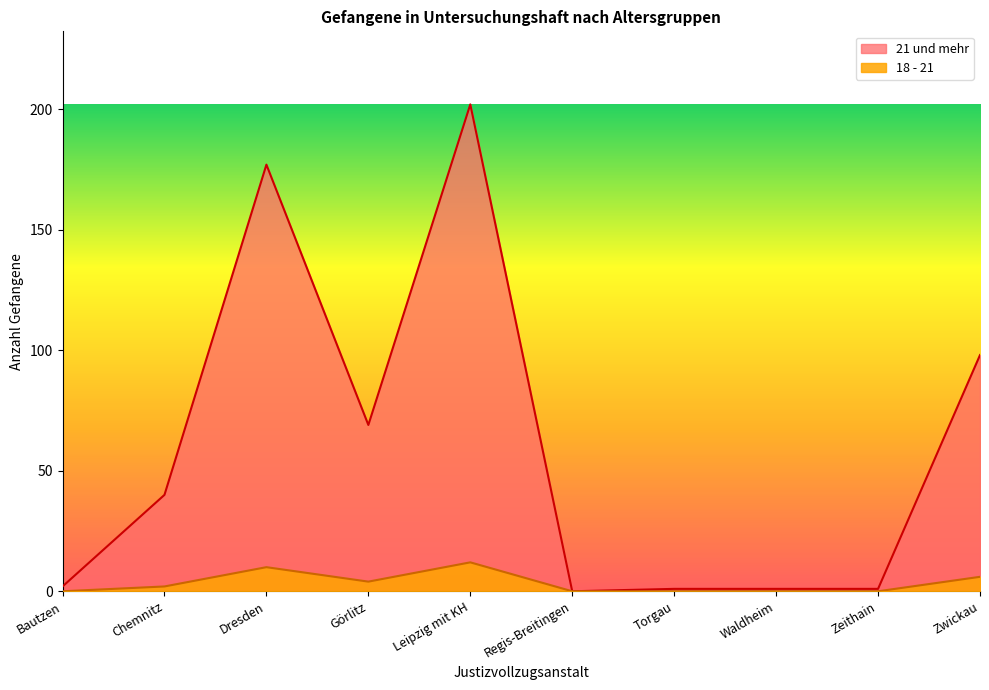

What are all the series names shown in the legend?

21 und mehr, 18 - 21